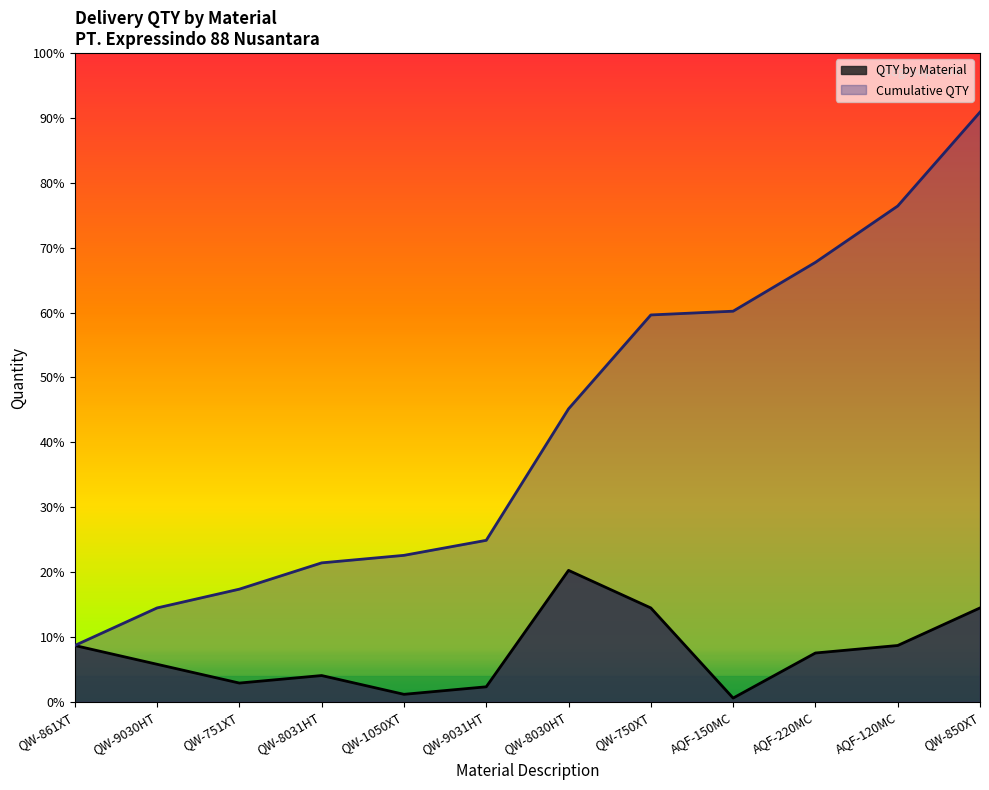

Count the number of data series in this chart.

2